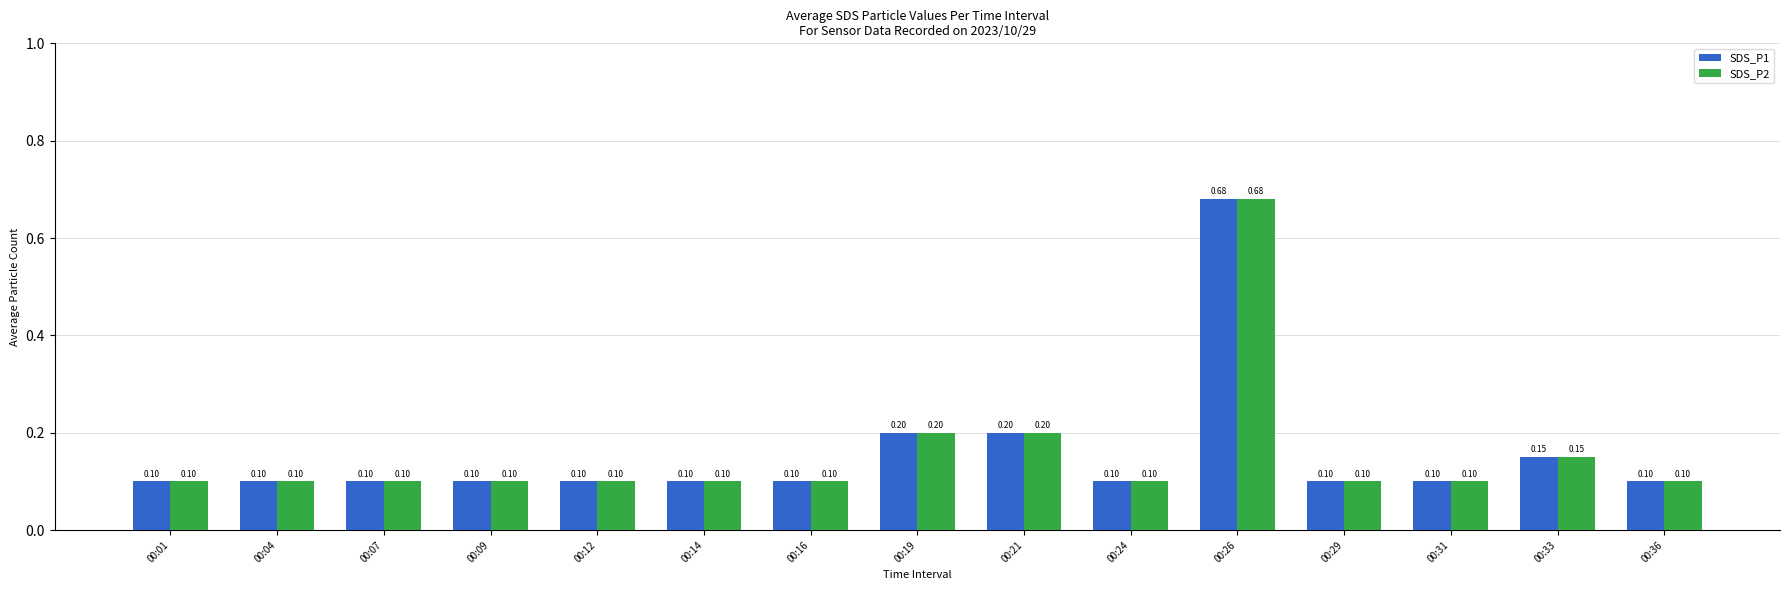

Is it true that SDS_P1 equals 0.1 at 00:12?

True